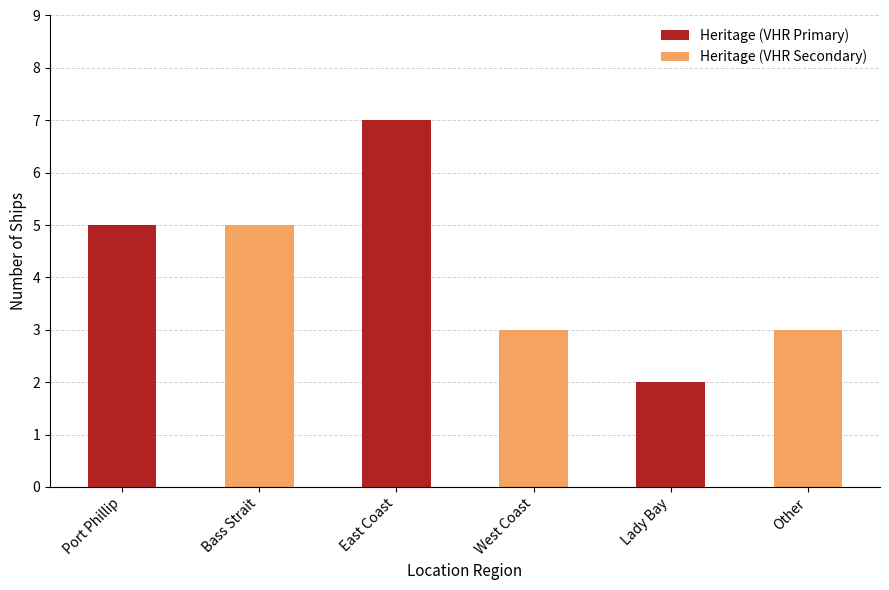

How many bars are there in each group?

2